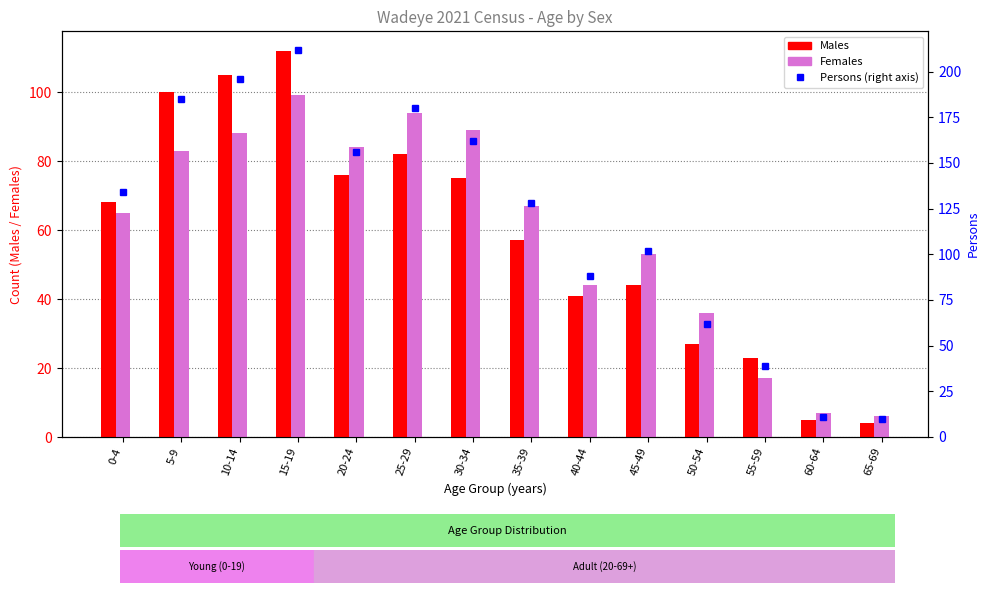

At which label does Females first exceed 67?

5-9